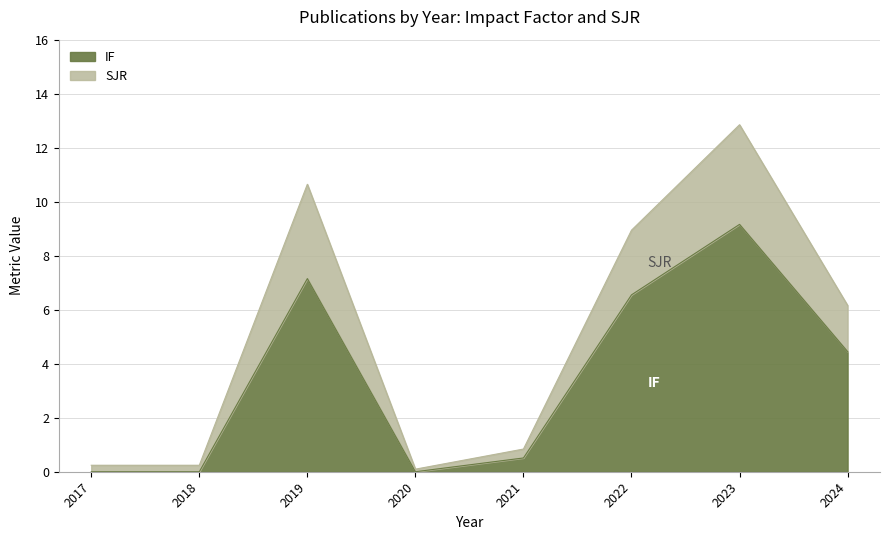

What is the total value across all series at 2021?

0.8